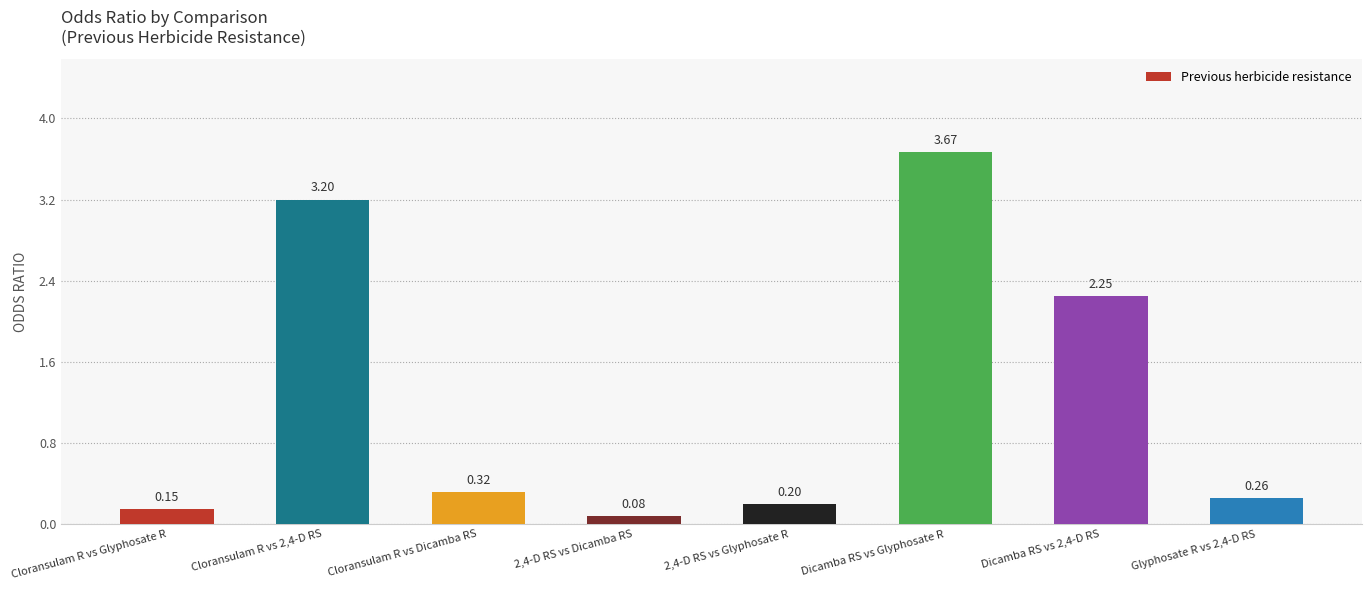

At which label is the value closest to 1?

Cloransulam R vs Dicamba RS